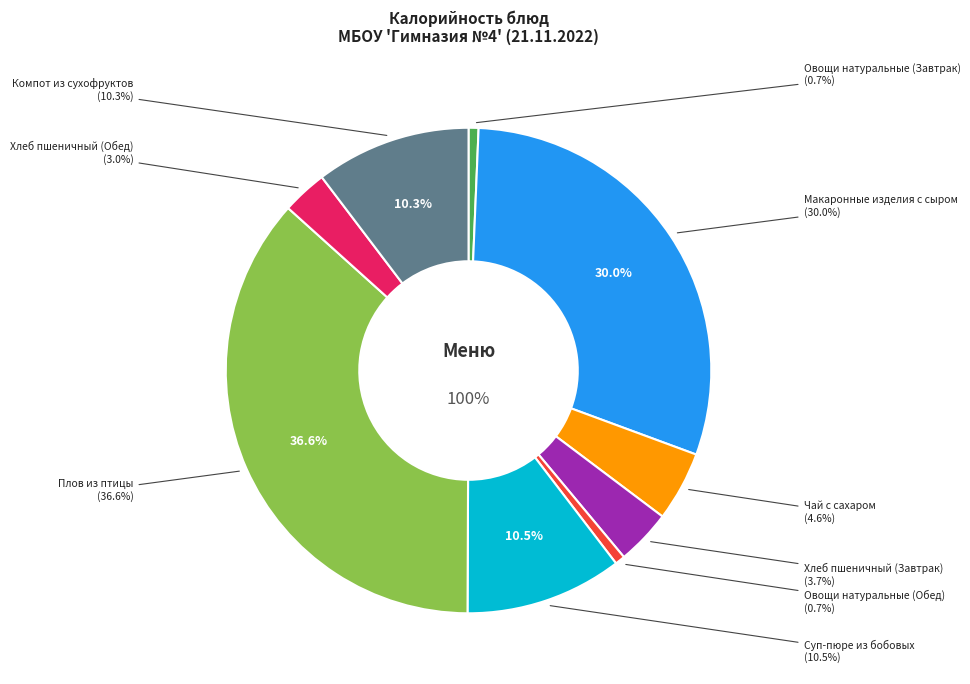

Is there any slice that represents more than half of the pie?

No